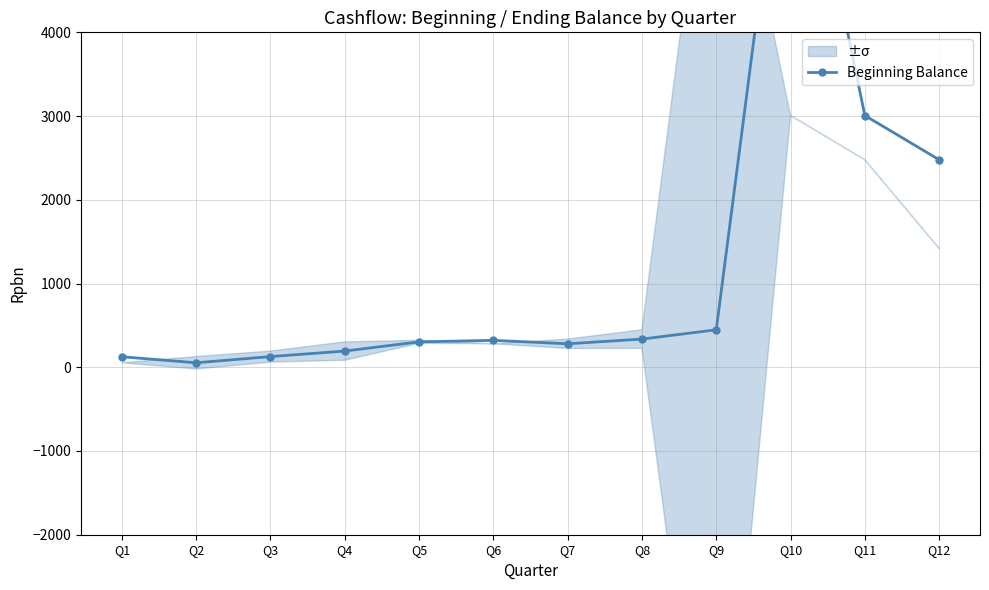

At which category does the data reach its first local peak?

Q6